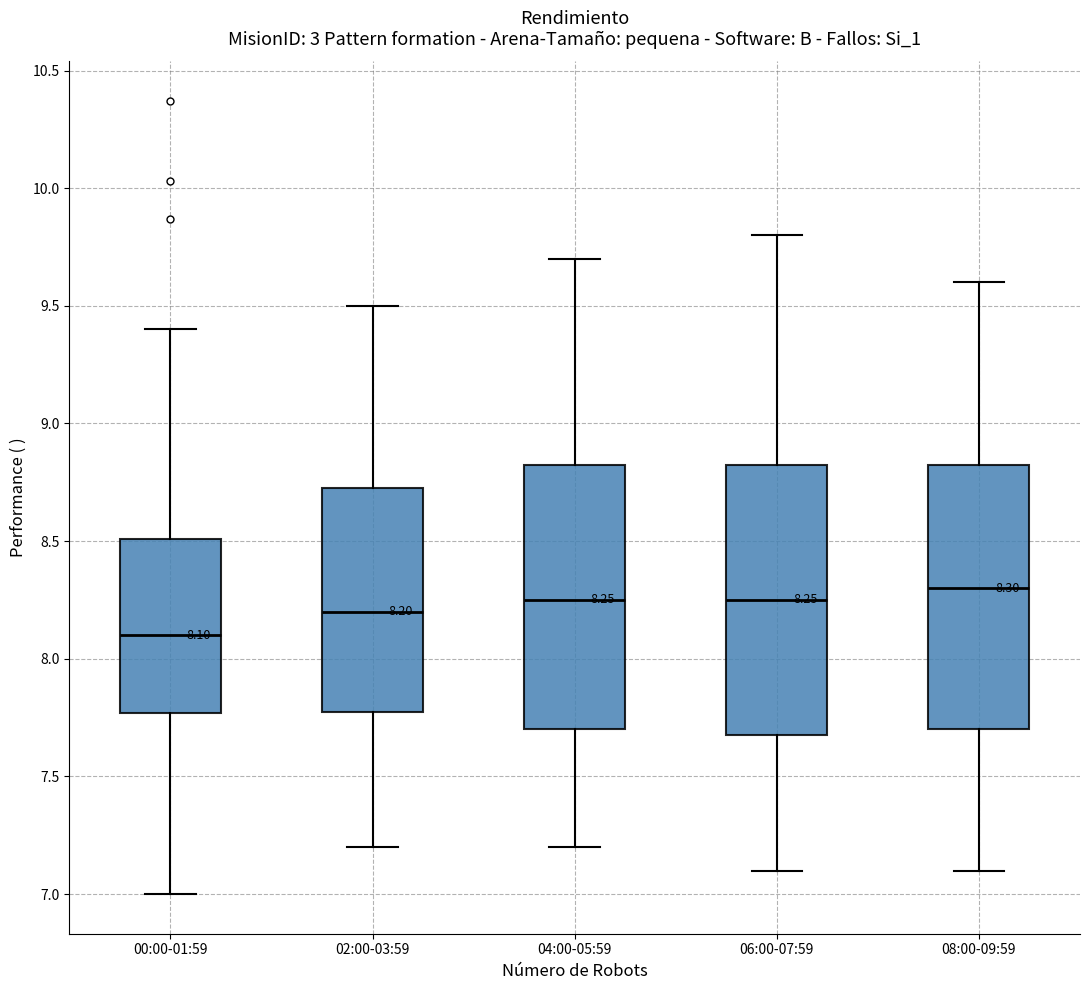

Which box has the lowest median line?

00:00-01:59